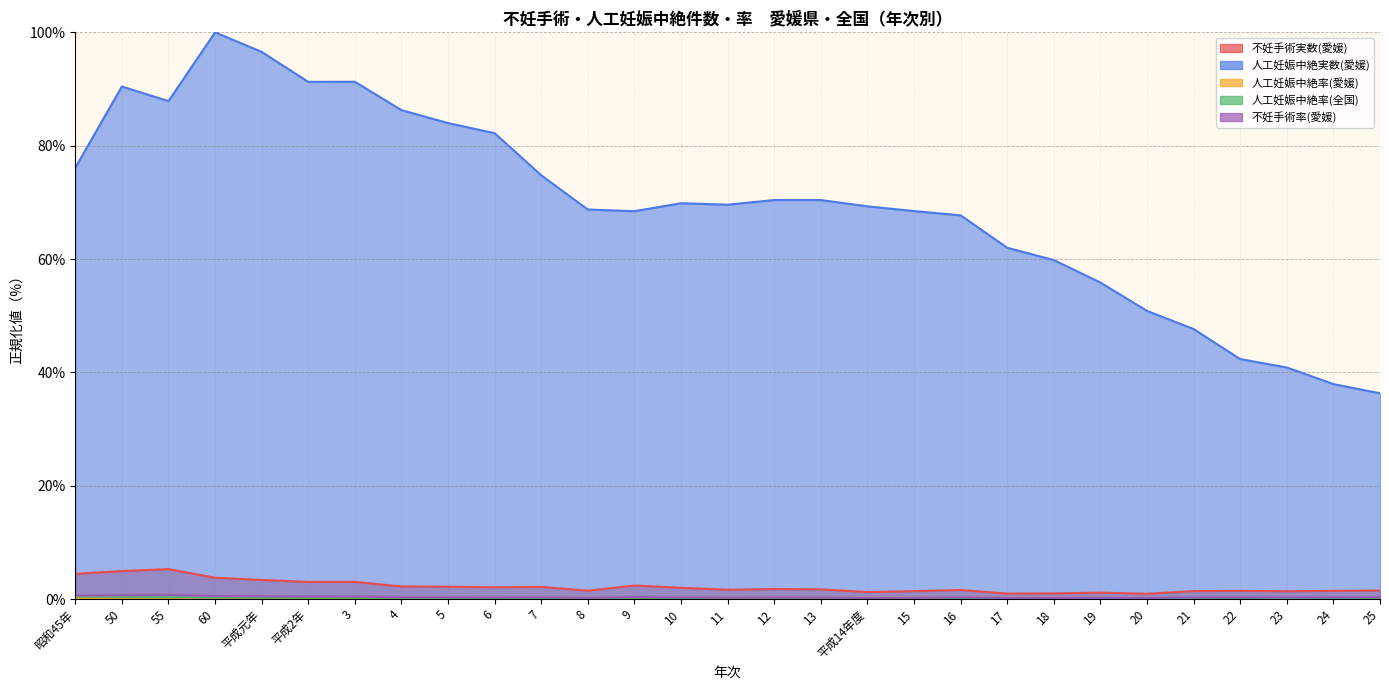

What is the greatest value displayed?

100.0